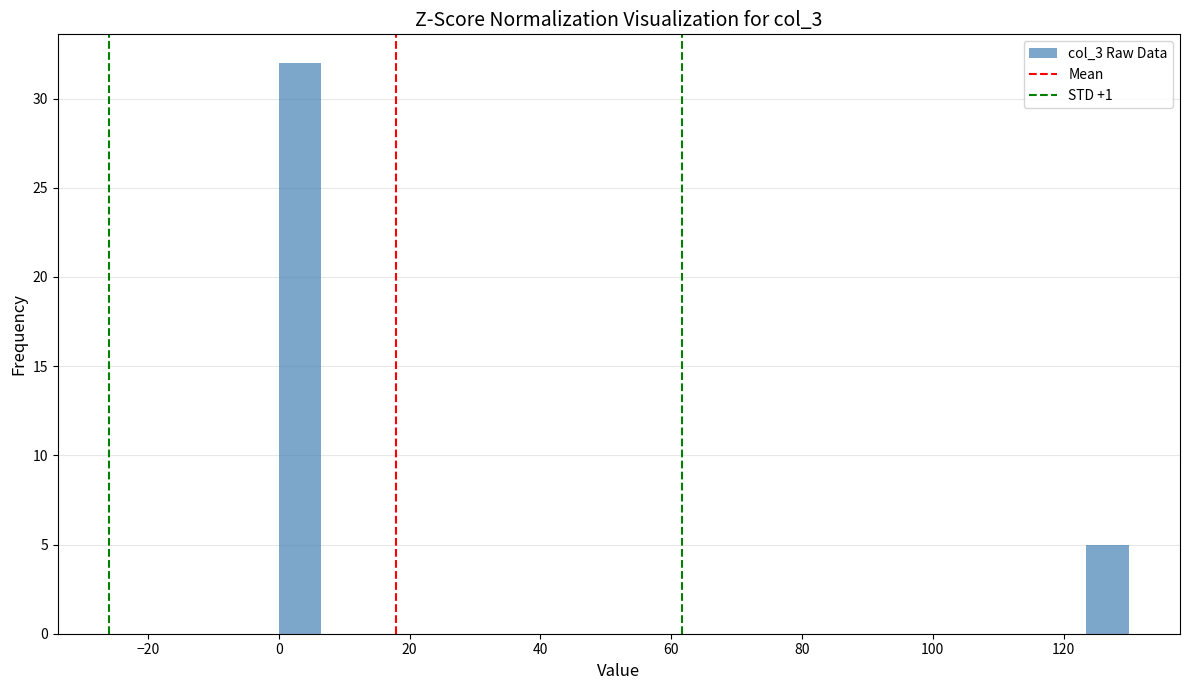

Around what value on the x-axis is the tallest bar? Give the approximate position of its centre, as read against the axis.

4